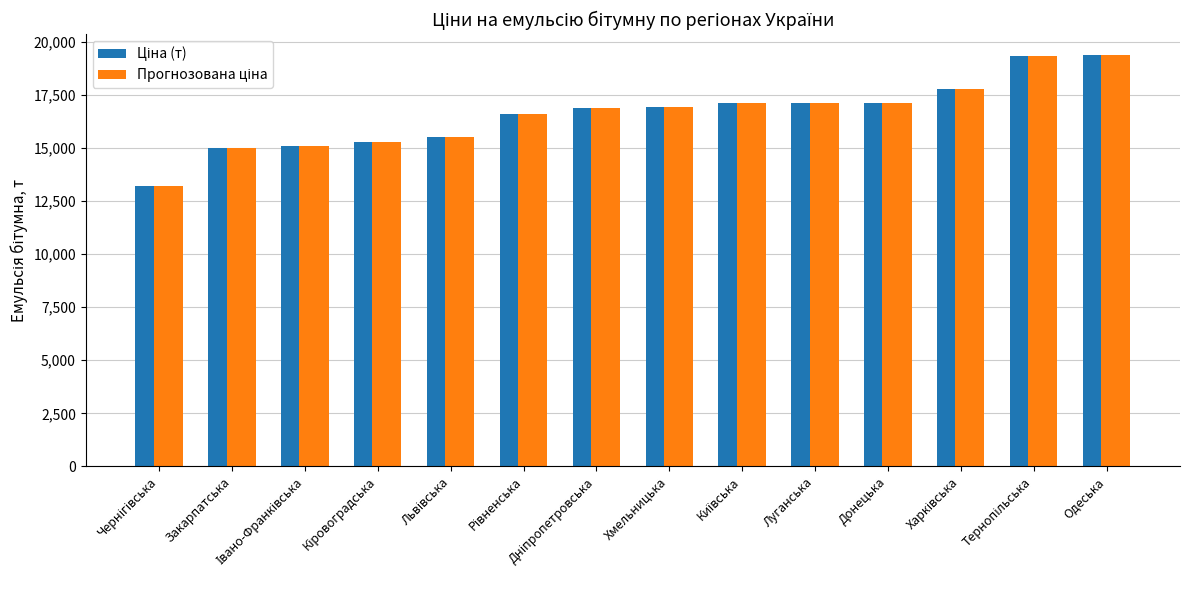

At how many categories does at least one series exceed 15948?

9